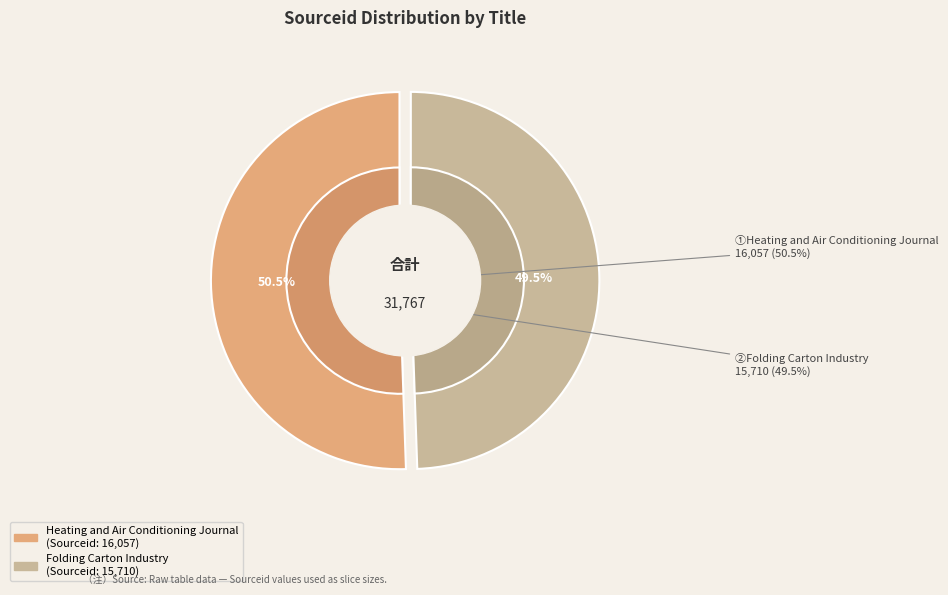

What percentage do Folding Carton Industry and Heating and Air Conditioning Journal together represent?

100.0%